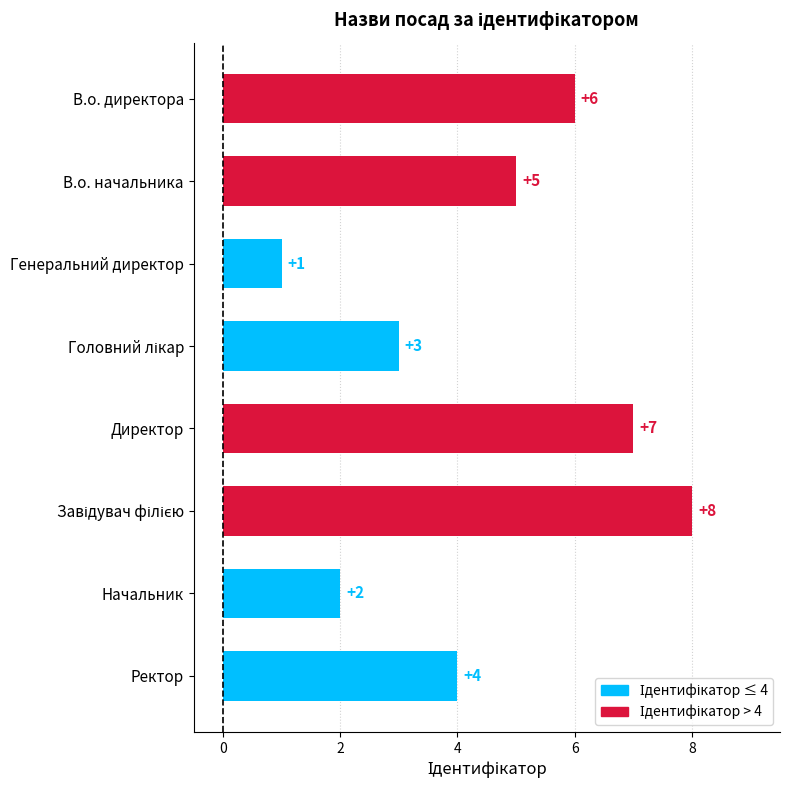

What is the difference between the maximum and minimum values?

7